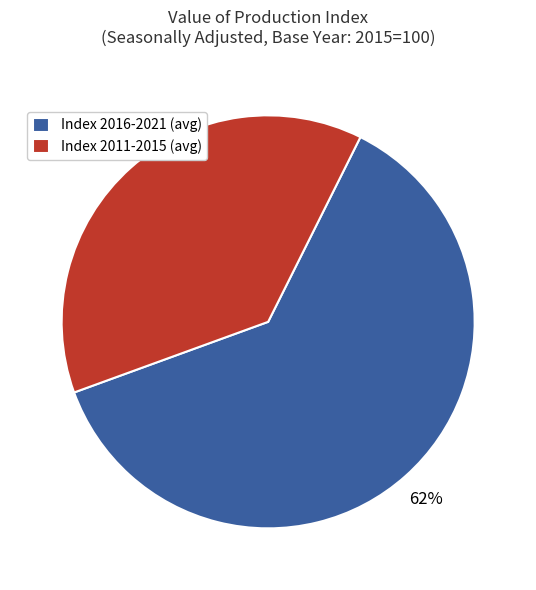

How many segments does this pie chart have?

2